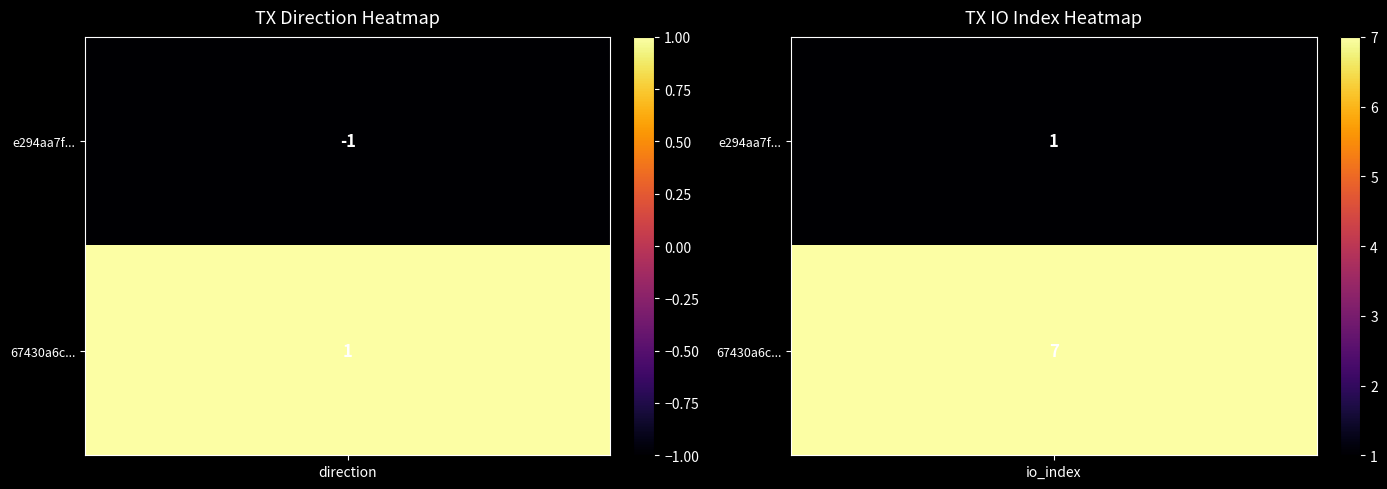

What is the spread (max minus min) of values at -1?

2